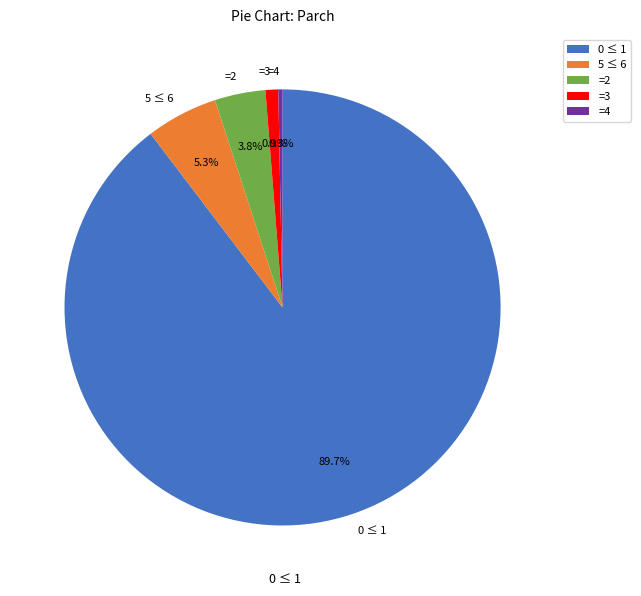

Between 0 ≤ 1 and =3, which is larger?

0 ≤ 1